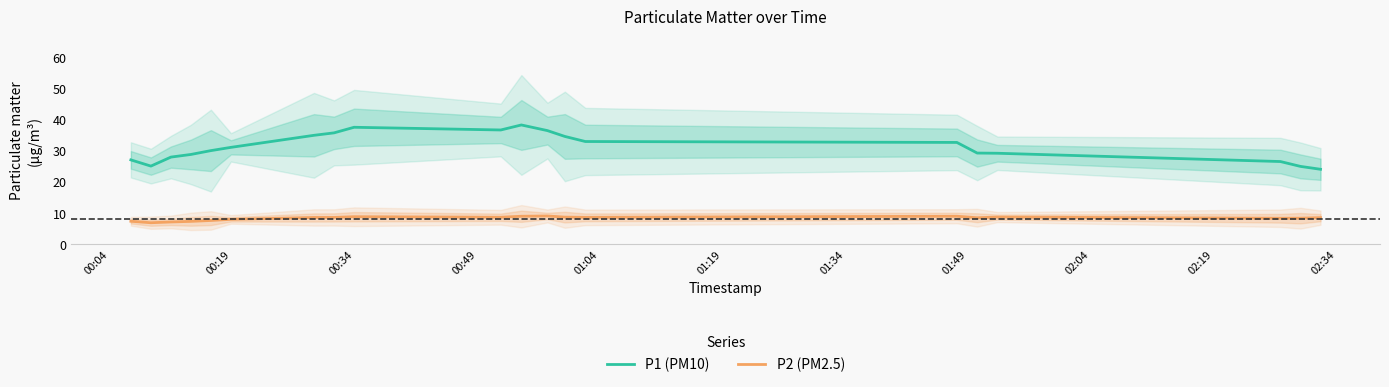

List the series in order of their overall mean, lowest first.

P2 (PM2.5), P1 (PM10)